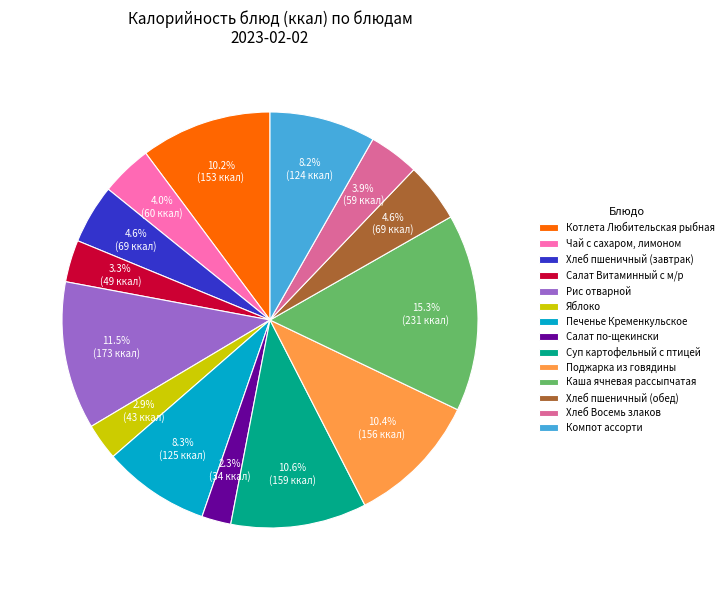

What is the smallest slice in the pie chart?

Салат по-щекински